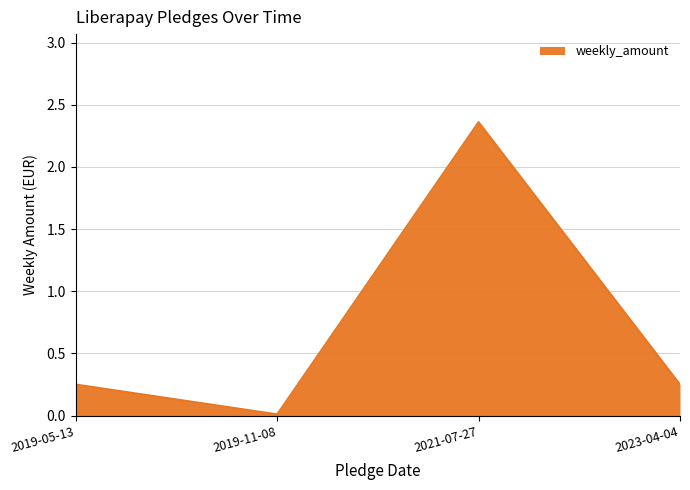

At which category does the data reach its first local valley?

2019-11-08